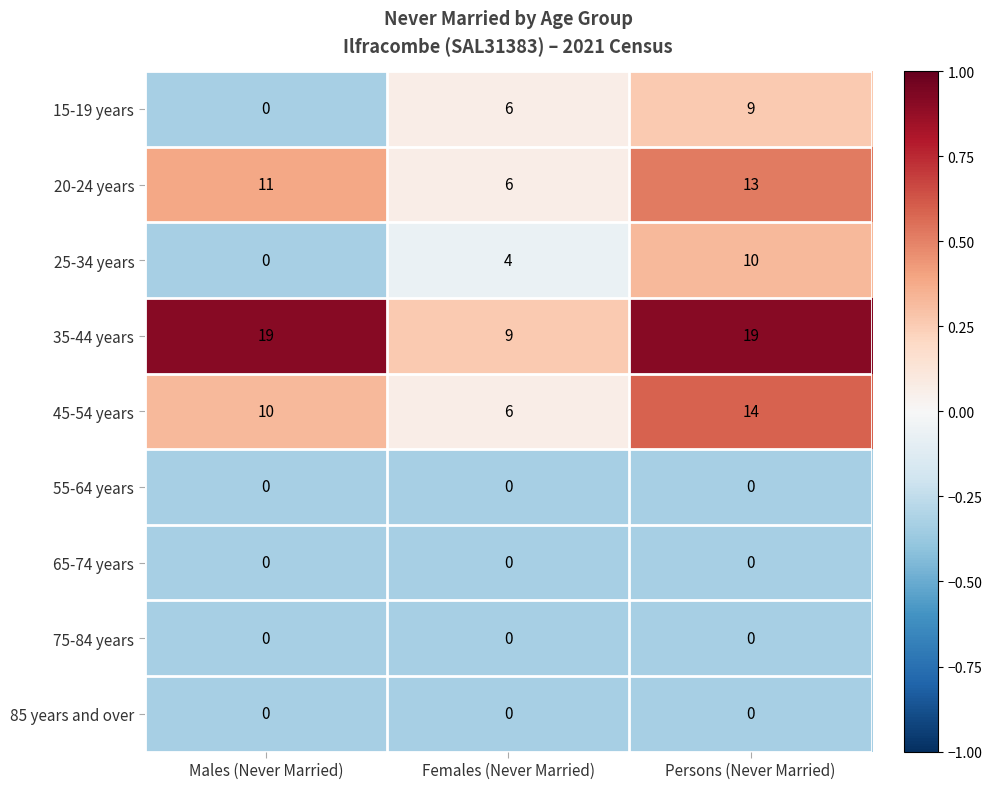

What value does the 45-54 years series have at Persons (Never Married)?

14